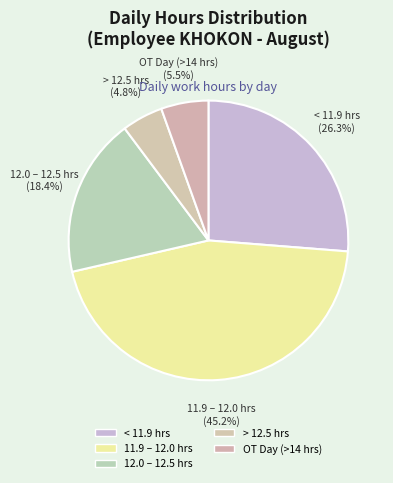

Rank the categories by value from lowest to highest.

> 12.5 hrs, OT Day (>14 hrs), 12.0 – 12.5 hrs, < 11.9 hrs, 11.9 – 12.0 hrs